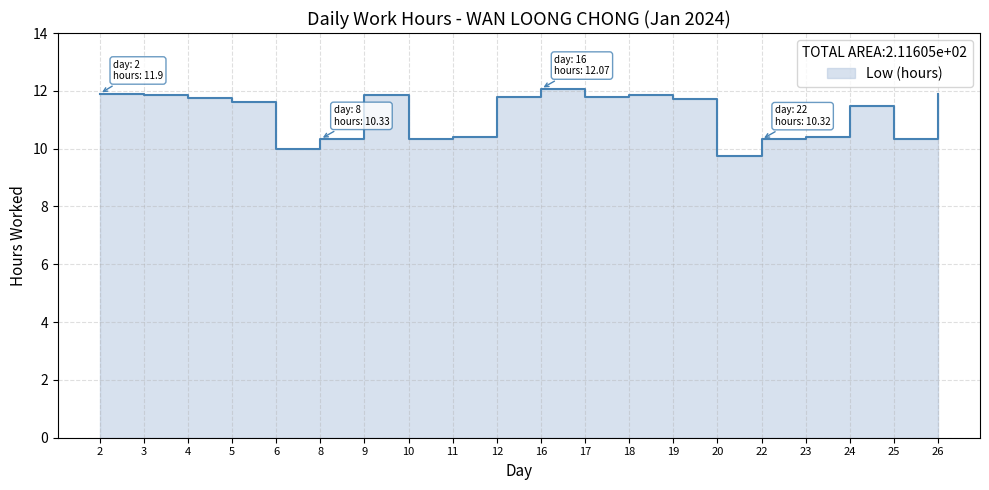

What is the greatest value displayed?

12.1